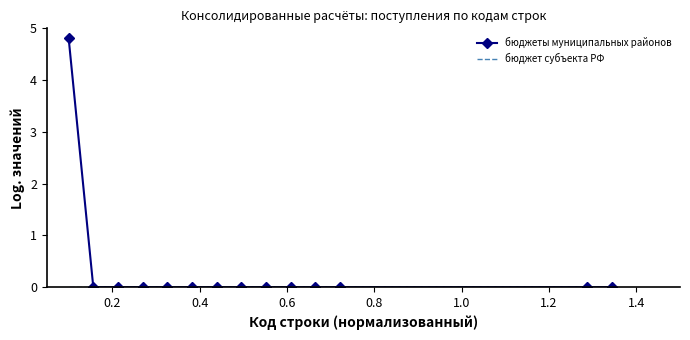

Which series has the widest spread of values?

бюджеты муниципальных районов